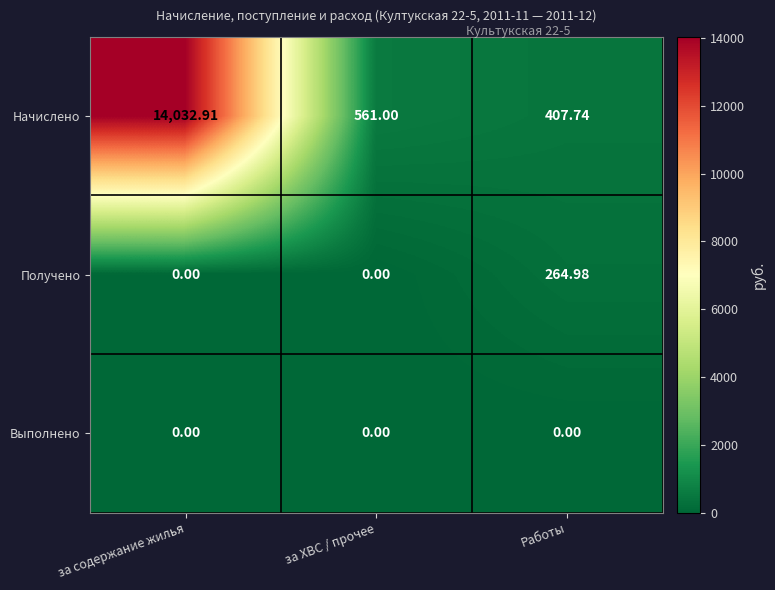

Which series changed the most between за содержание жилья and за ХВС / прочее?

Начислено